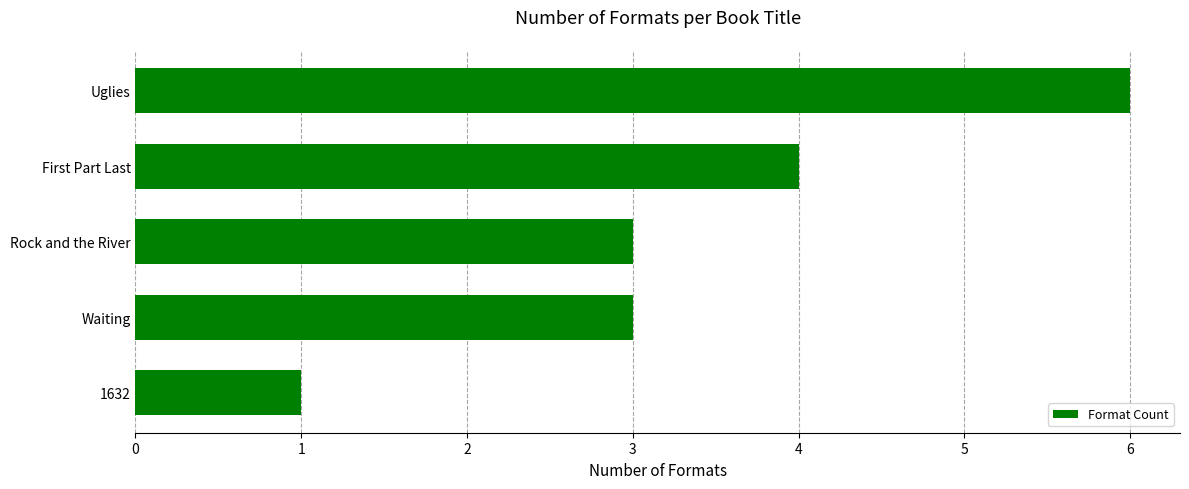

Reading bottom to top, what are all the values shown in this chart?

1	3	3	4	6